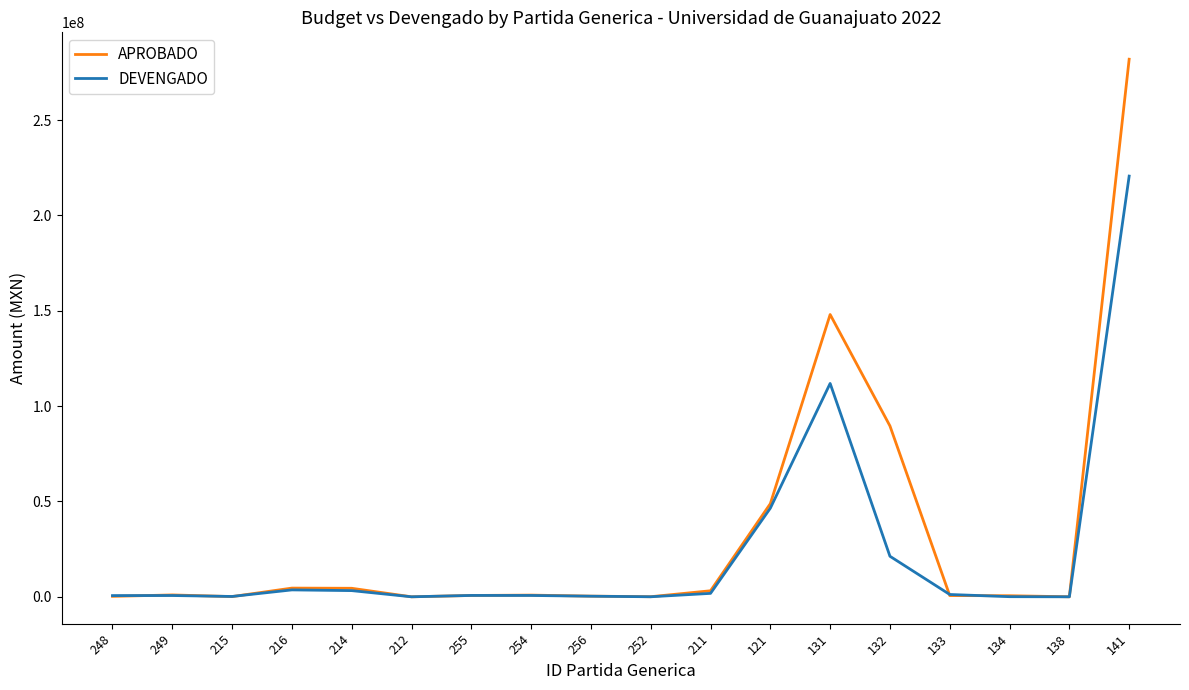

Rank the series by their maximum value, from highest to lowest.

APROBADO, DEVENGADO